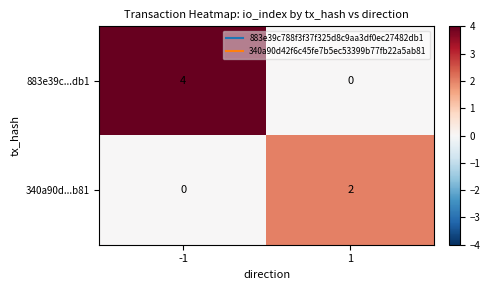

The 883e39c...db1 series shows 7 at -1. True or false?

False